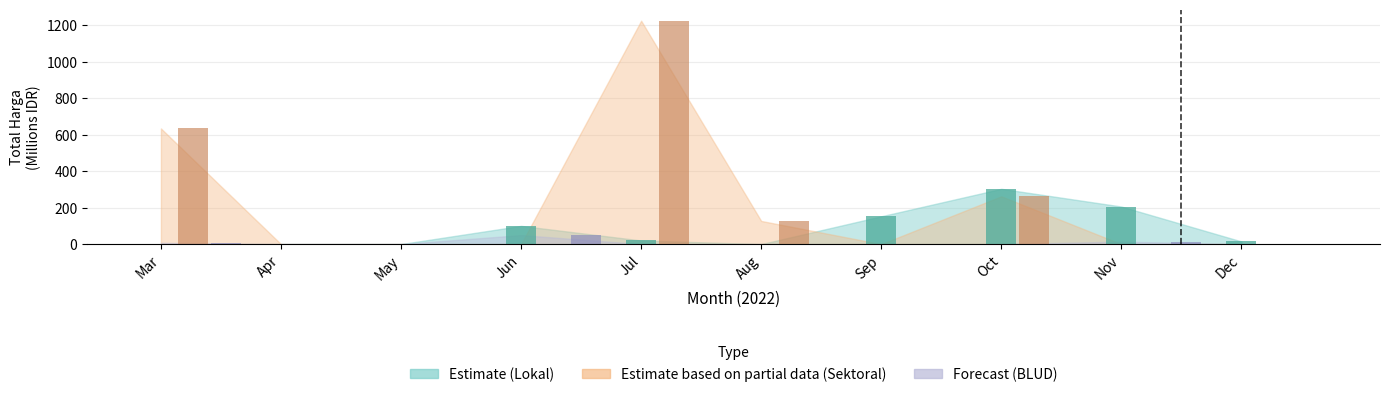

Does the chart contain stacked bars?

No